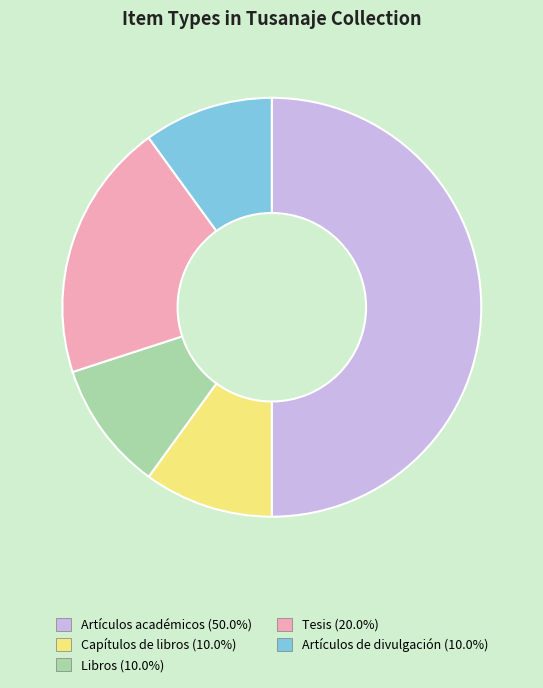

Do Artículos académicos and Capítulos de libros together represent more than half of the pie?

Yes